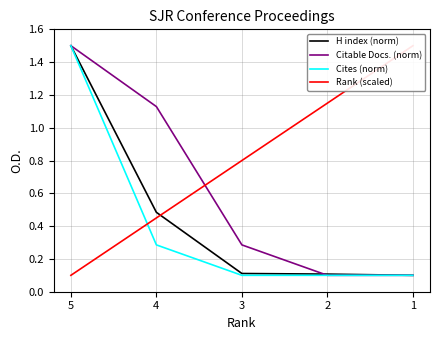

List the series in order of their peak value, highest first.

H index (norm), Citable Docs. (norm), Cites (norm), Rank (scaled)